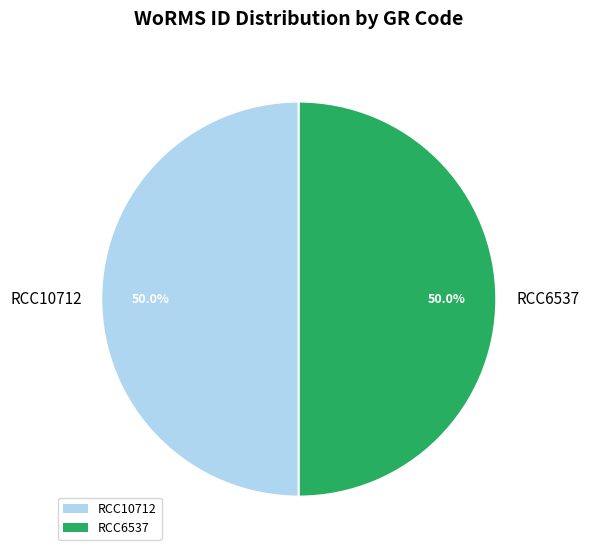

Combined, do RCC6537 and RCC10712 account for over 50%?

Yes